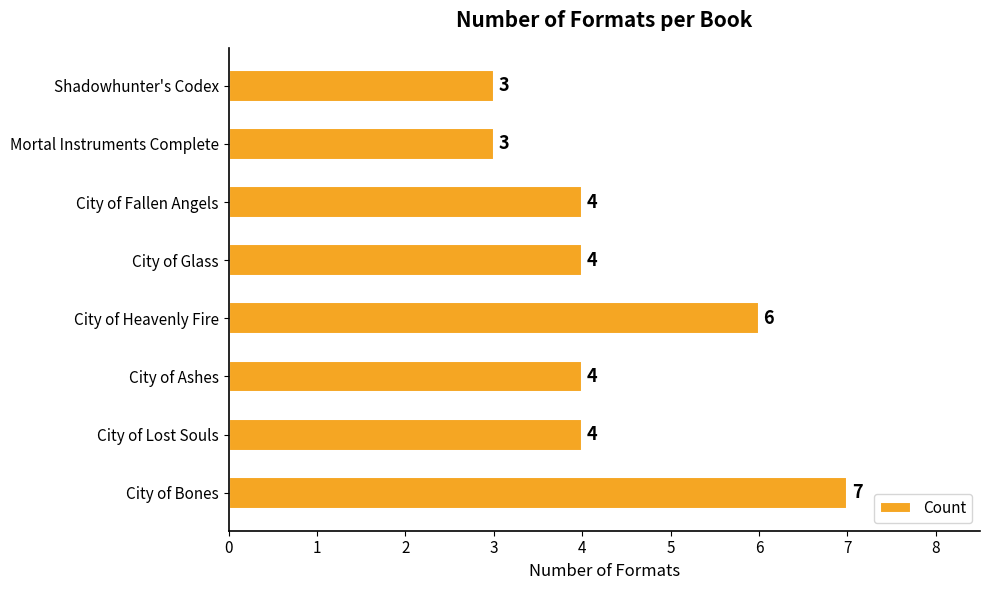

How many values are between 4 and 6?

5